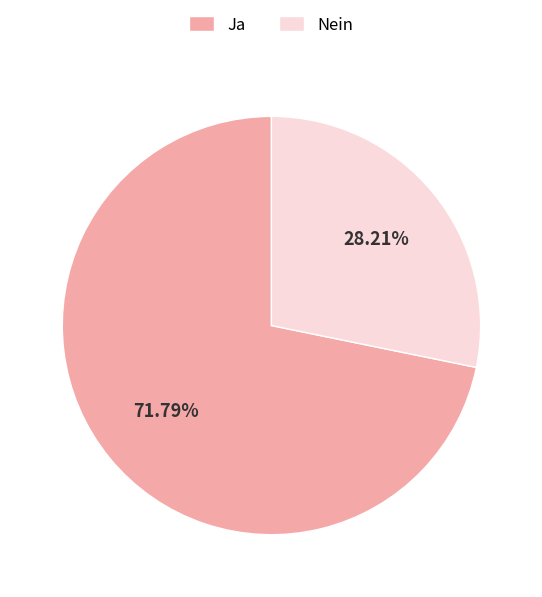

What is the smallest slice in the pie chart?

Nein